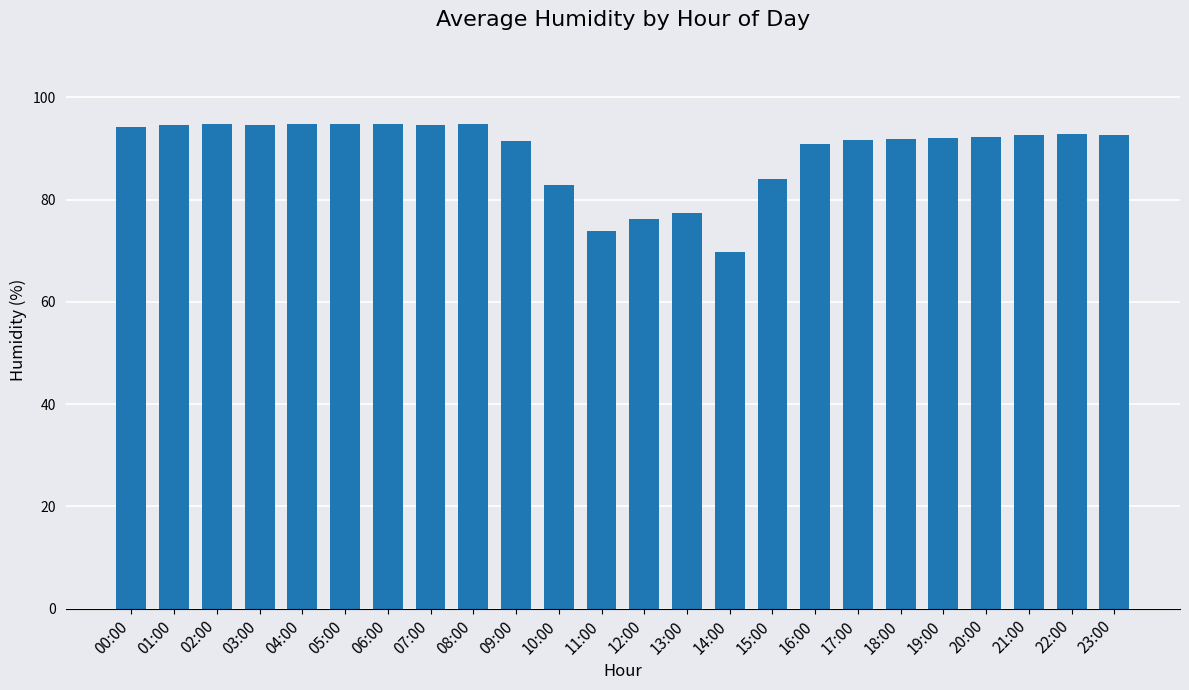

Approximately how many times larger is the value at 08:00 compared to 18:00?

1.0